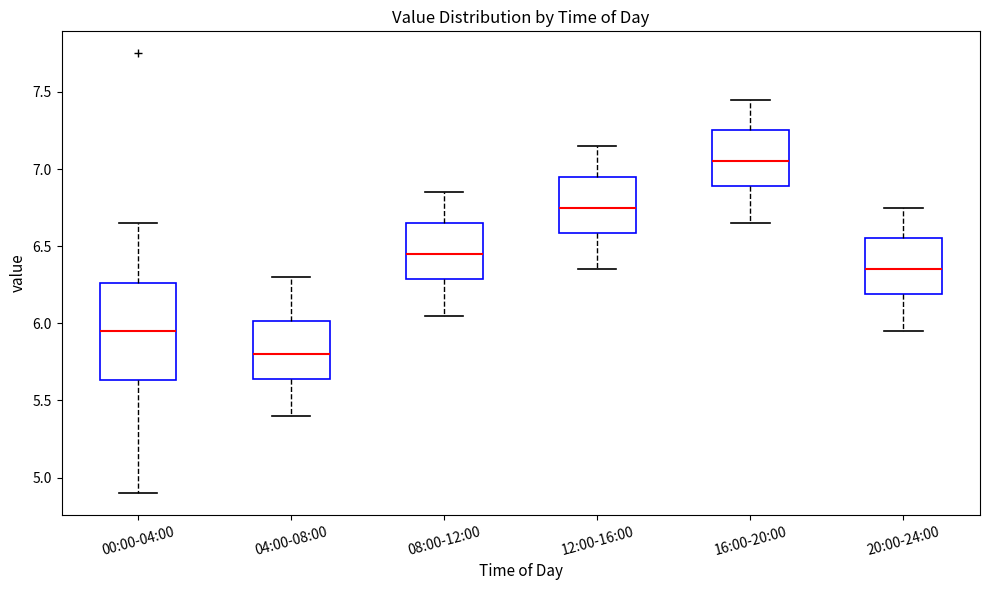

Reading left to right, transcribe this box plot: for each box, give where its median line is, the range the box spans, and where its two whiskers end, as read against the y-axis. The values are not printed on the chart, so give them approximately, as read against the axis.

00:00-04:00: median 5.95, box 5.65 to 6.25, whiskers 4.90 to 6.65
04:00-08:00: median 5.80, box 5.65 to 6.00, whiskers 5.40 to 6.30
08:00-12:00: median 6.45, box 6.30 to 6.65, whiskers 6.05 to 6.85
12:00-16:00: median 6.75, box 6.60 to 6.95, whiskers 6.35 to 7.15
16:00-20:00: median 7.05, box 6.90 to 7.25, whiskers 6.65 to 7.45
20:00-24:00: median 6.35, box 6.20 to 6.55, whiskers 5.95 to 6.75